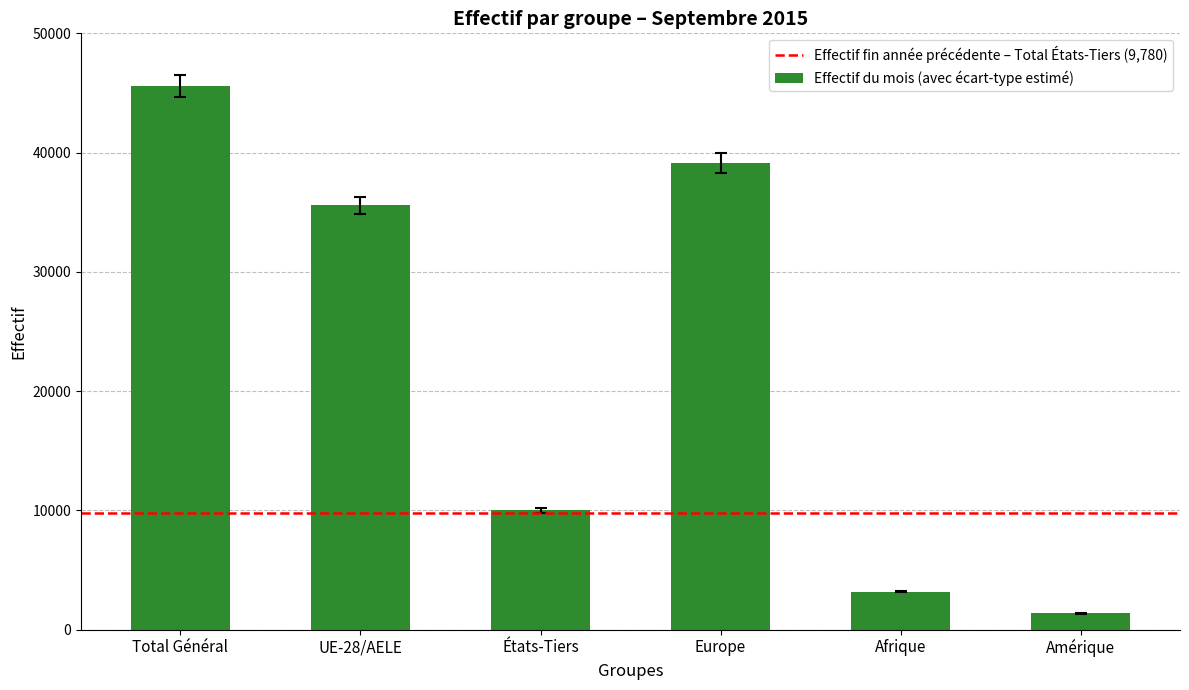

List the labels in order of value, smallest first.

Amérique, Afrique, États-Tiers, UE-28/AELE, Europe, Total Général